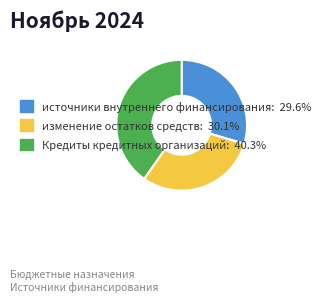

Rank the categories by value from highest to lowest.

Кредиты кредитных организаций, изменение остатков средств, источники внутреннего финансирования